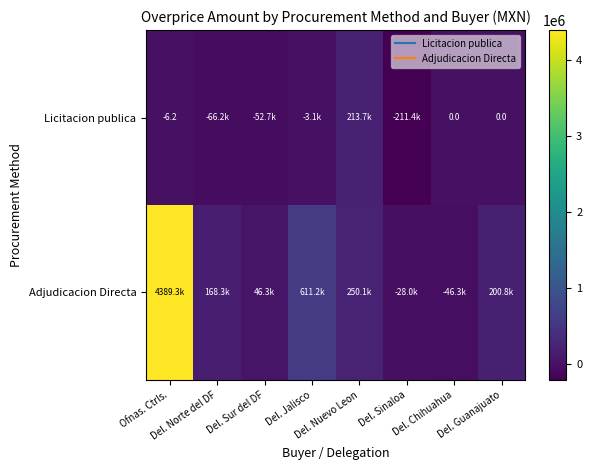

Is the value of Licitacion publica at Del. Nuevo Leon greater than the value of Adjudicacion Directa at Del. Sinaloa?

Yes